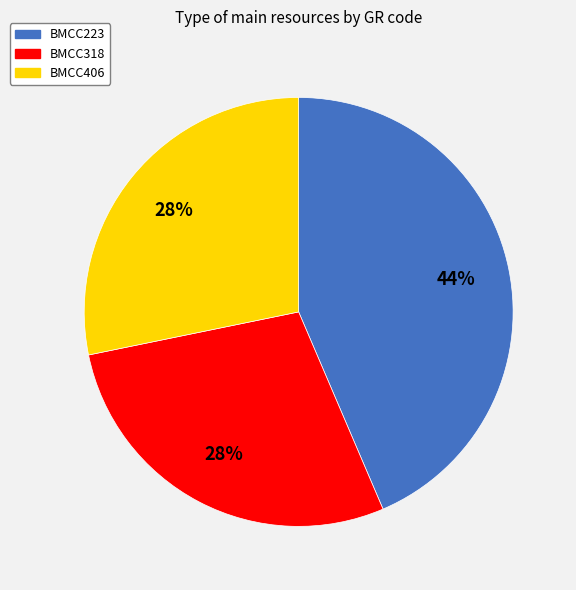

To the nearest percent, what percentage of the pie is BMCC406?

28%